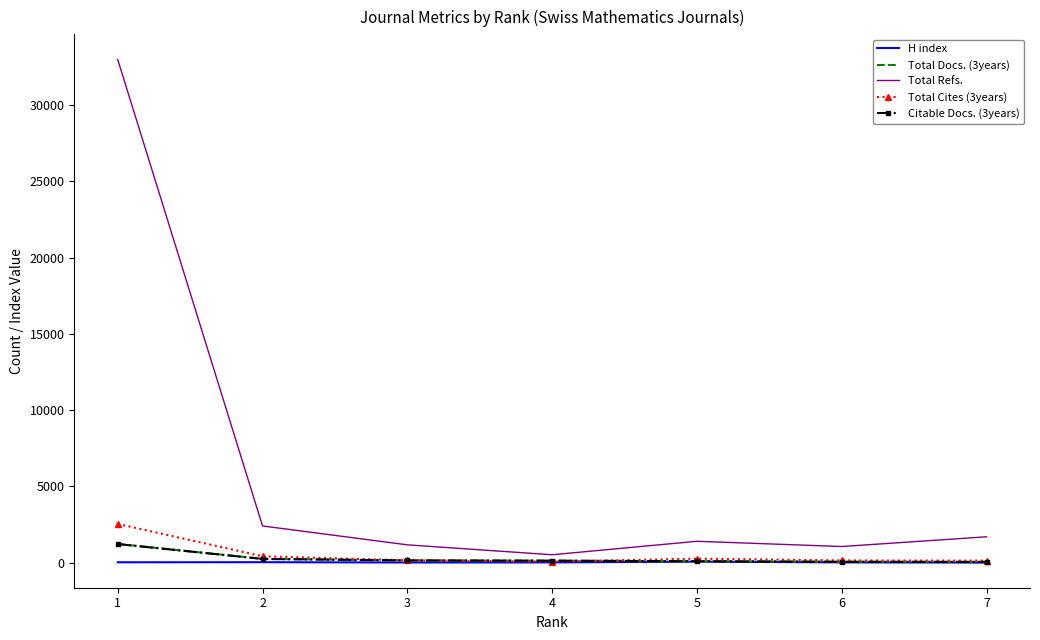

What is the difference between the Citable Docs. (3years) values at 2 and 4?

116